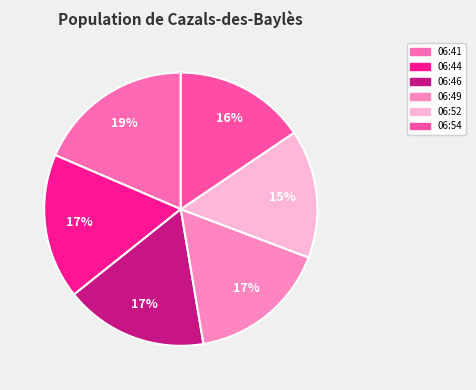

How many slices are in this pie chart?

6